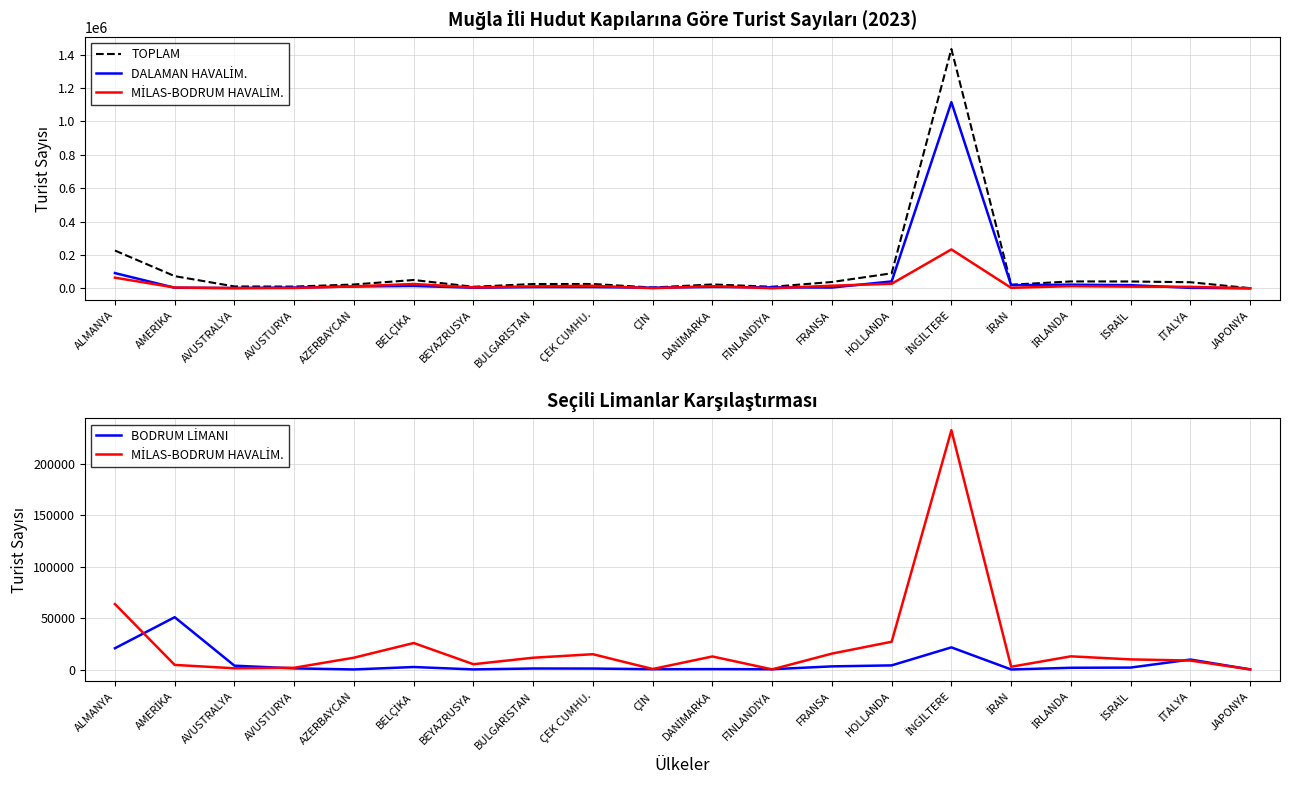

What is the label of the 12th point from the right?

ÇEK CUMHU.